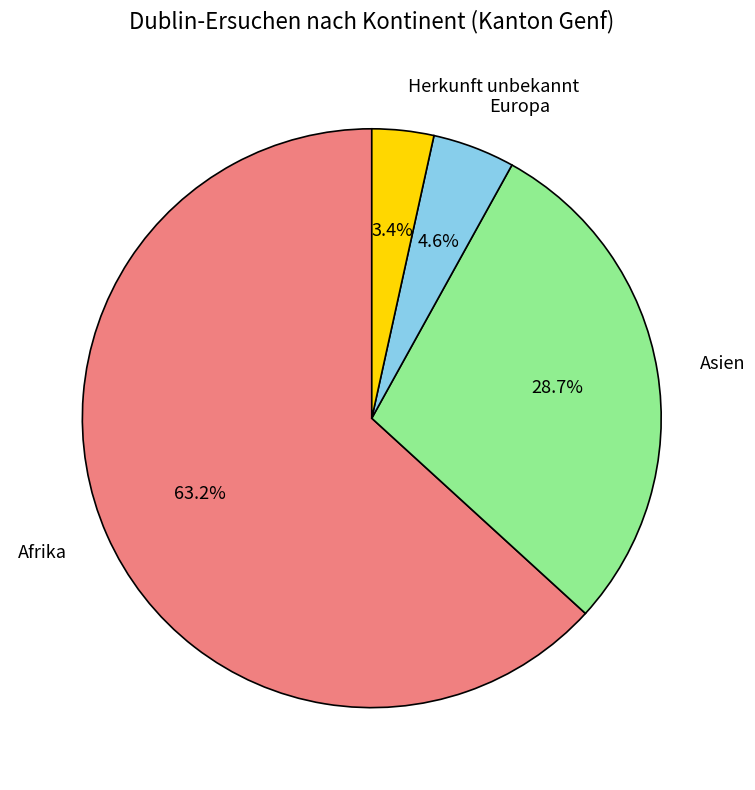

Which slice is the largest?

Afrika